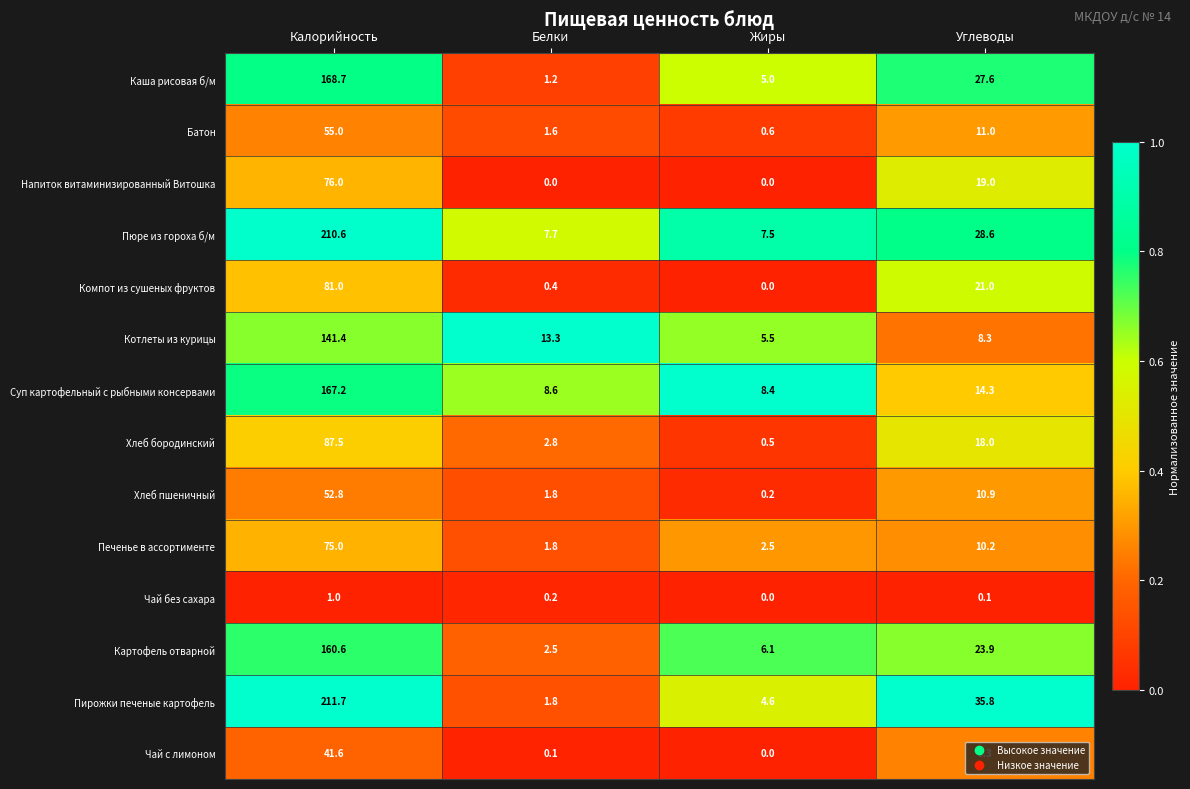

Which series changed the most between Белки and Углеводы?

Пирожки печеные картофель